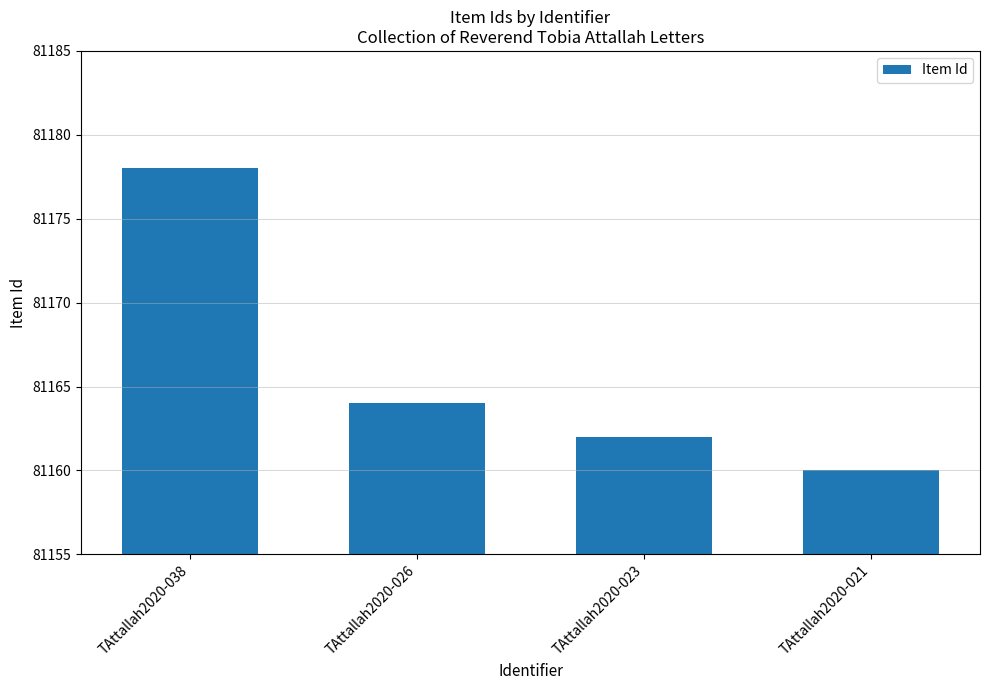

Are the bars horizontal?

No